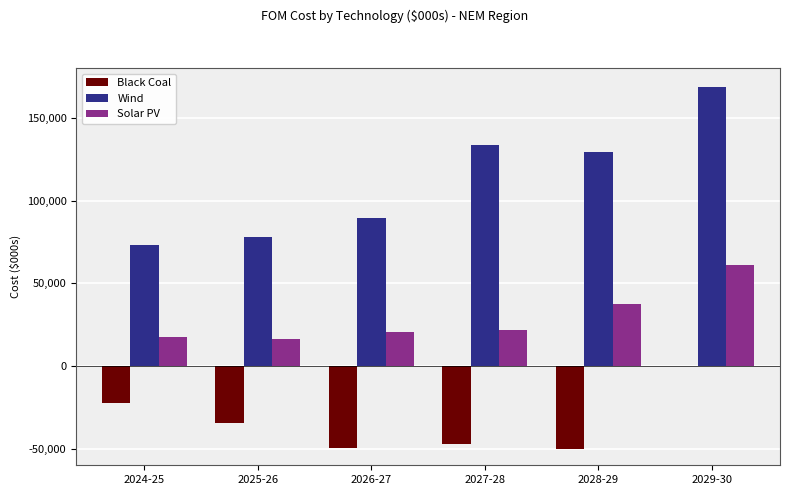

Which category has the highest value in the Wind series?

2029-30